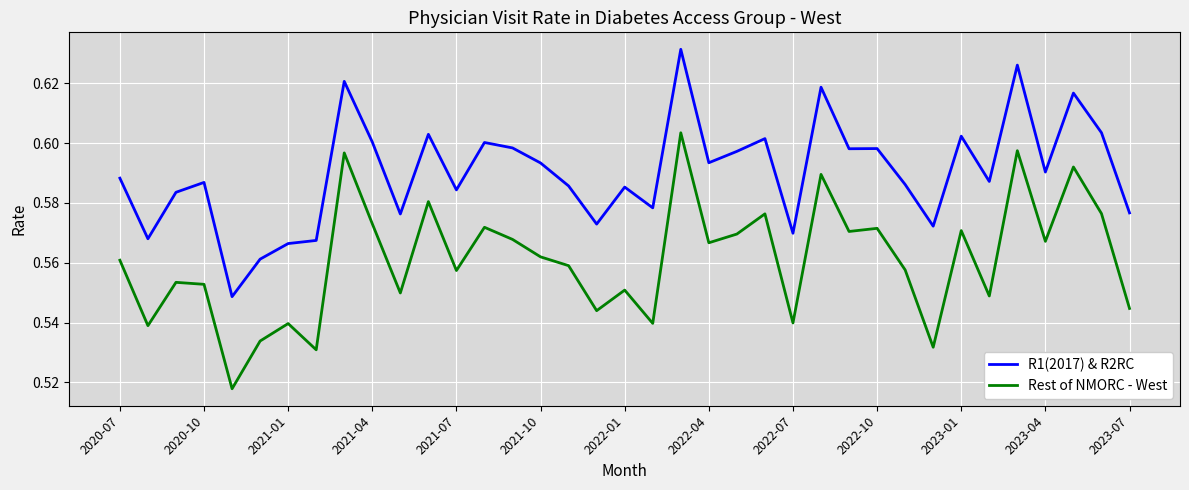

Which series has the largest total across all categories?

R1(2017) & R2RC